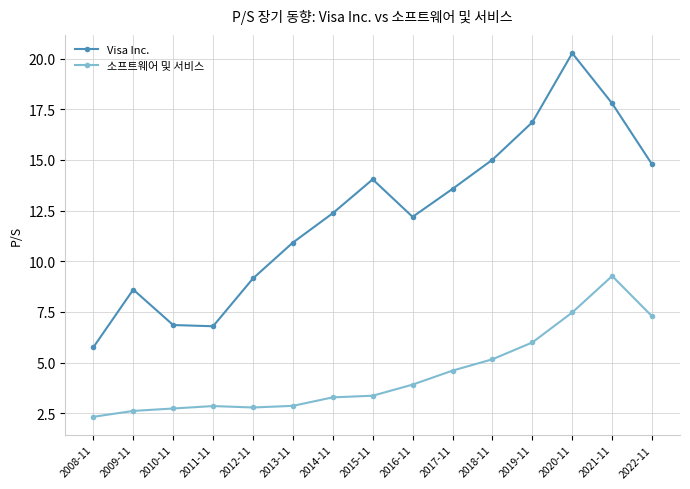

At which label does Visa Inc. first exceed 12?

2014-11